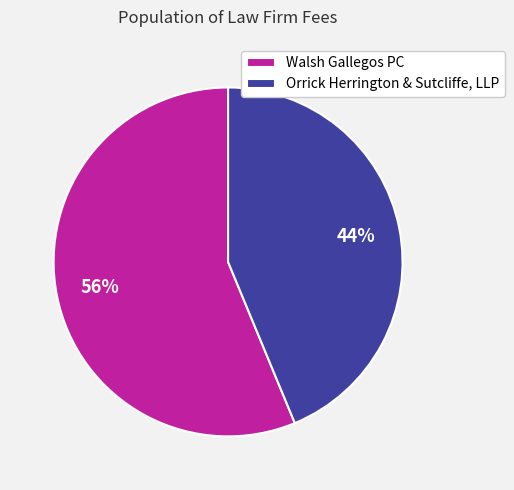

To the nearest percent, what is the average slice percentage?

50%